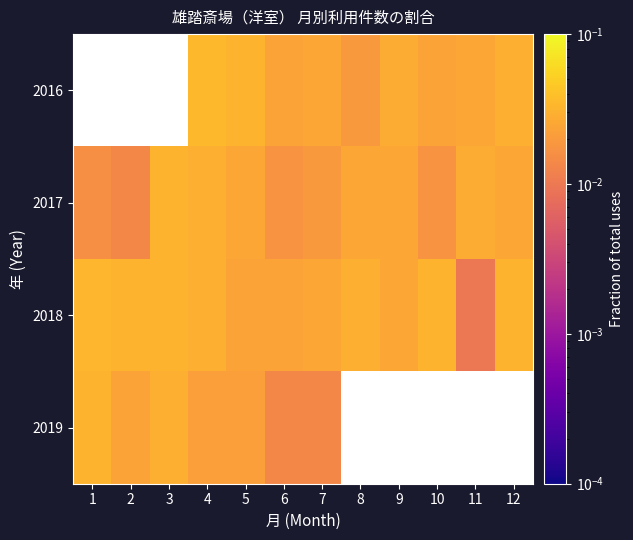

How many distinct data groups are displayed?

4